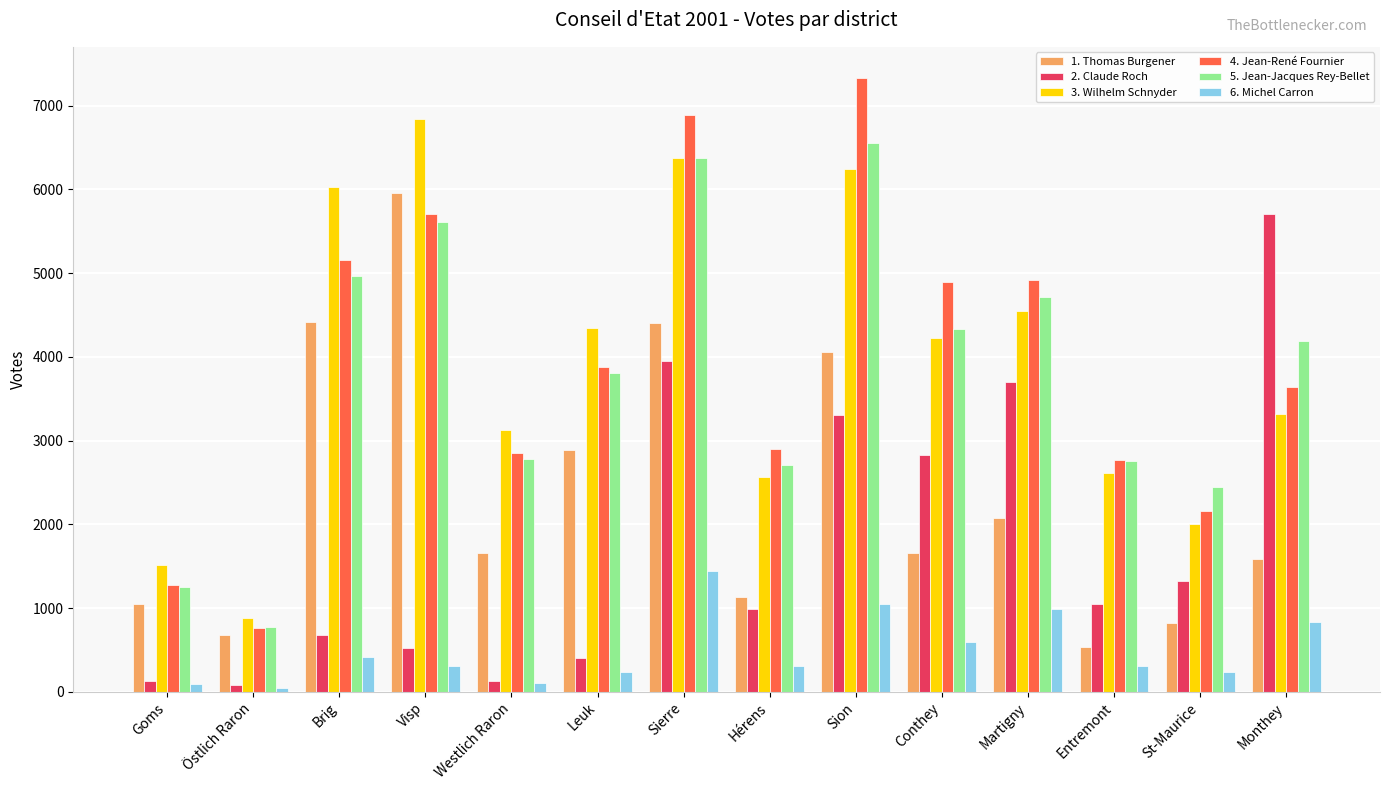

Is it true that 3. Wilhelm Schnyder equals 4274 at Entremont?

False